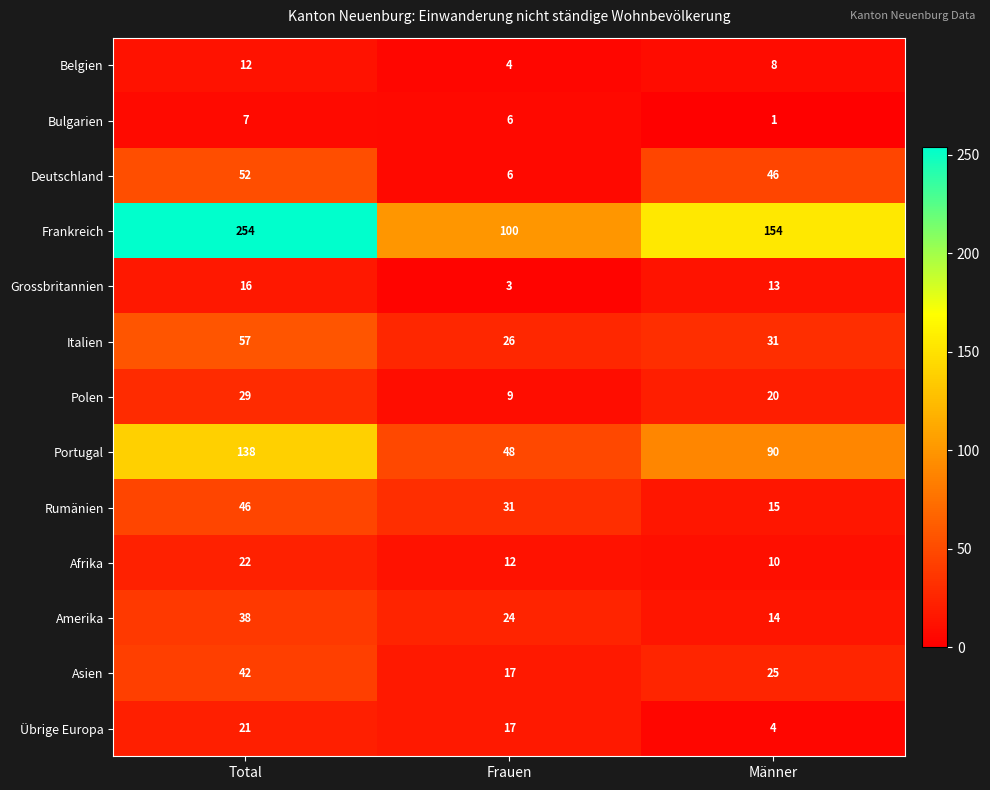

What is the sum of the Deutschland values at Total and Frauen?

58